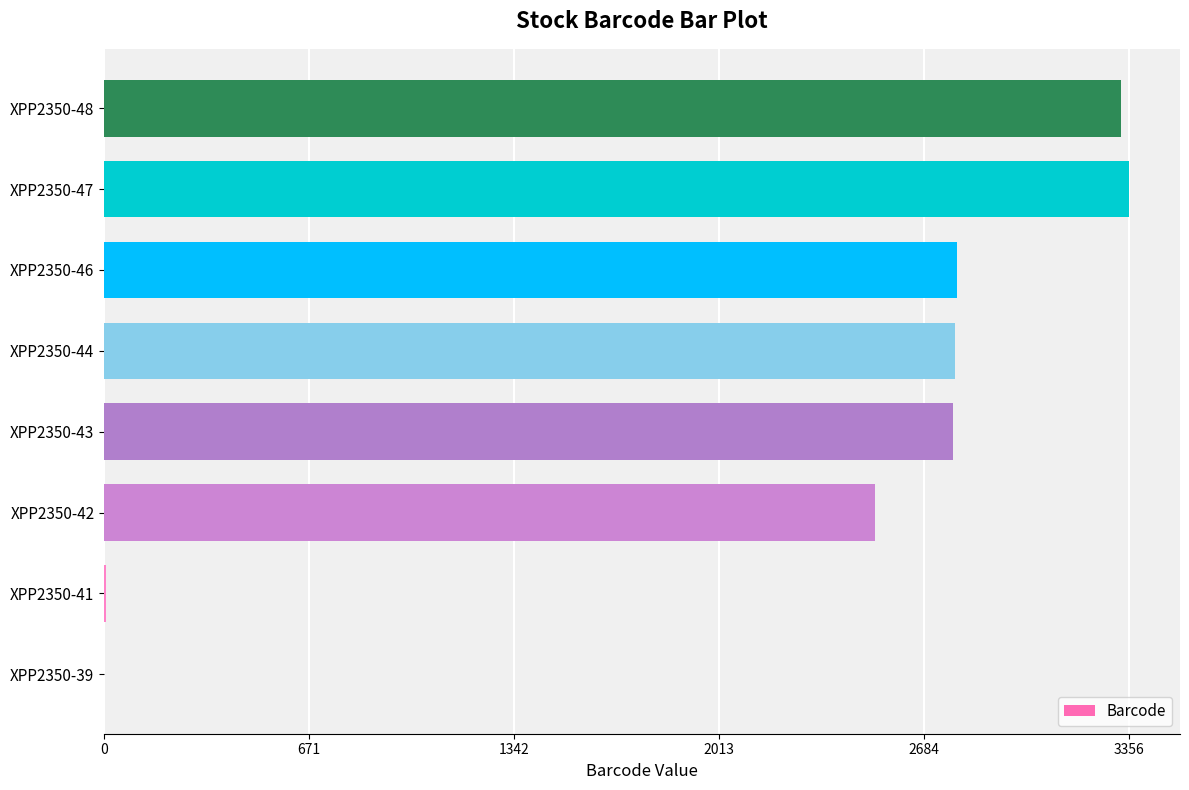

What is the greatest value displayed?

3356